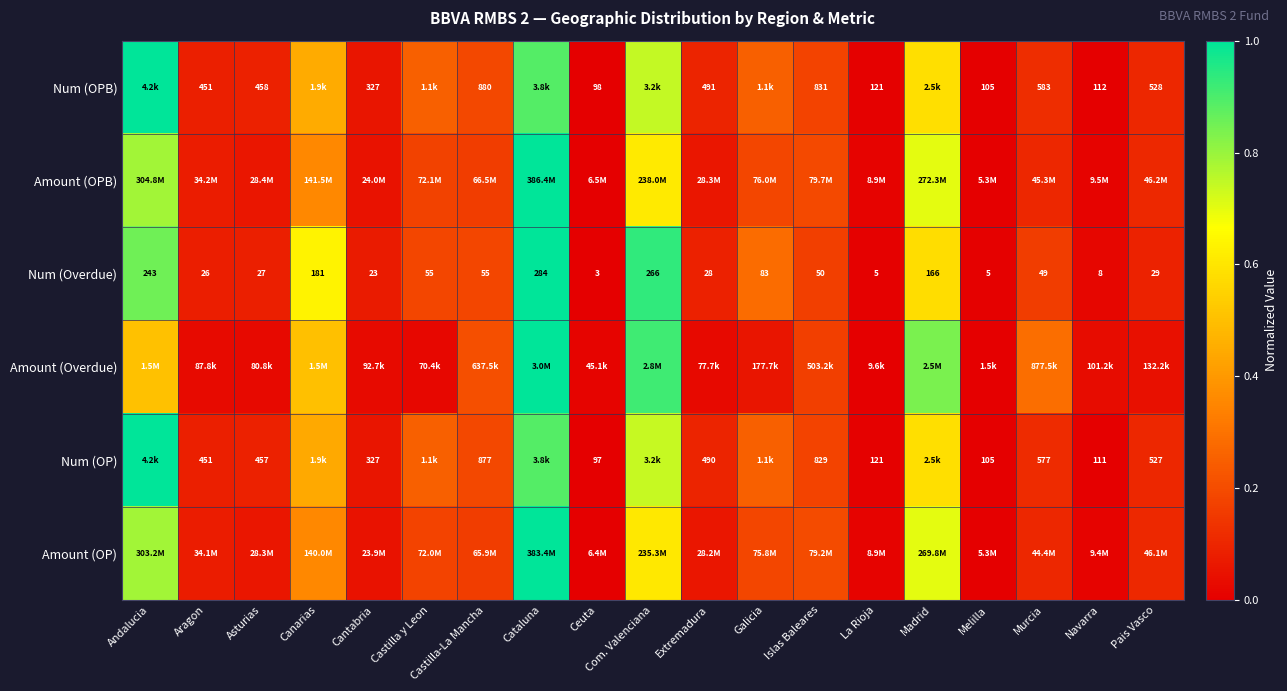

At which category is the sum across all series the highest?

Cataluna